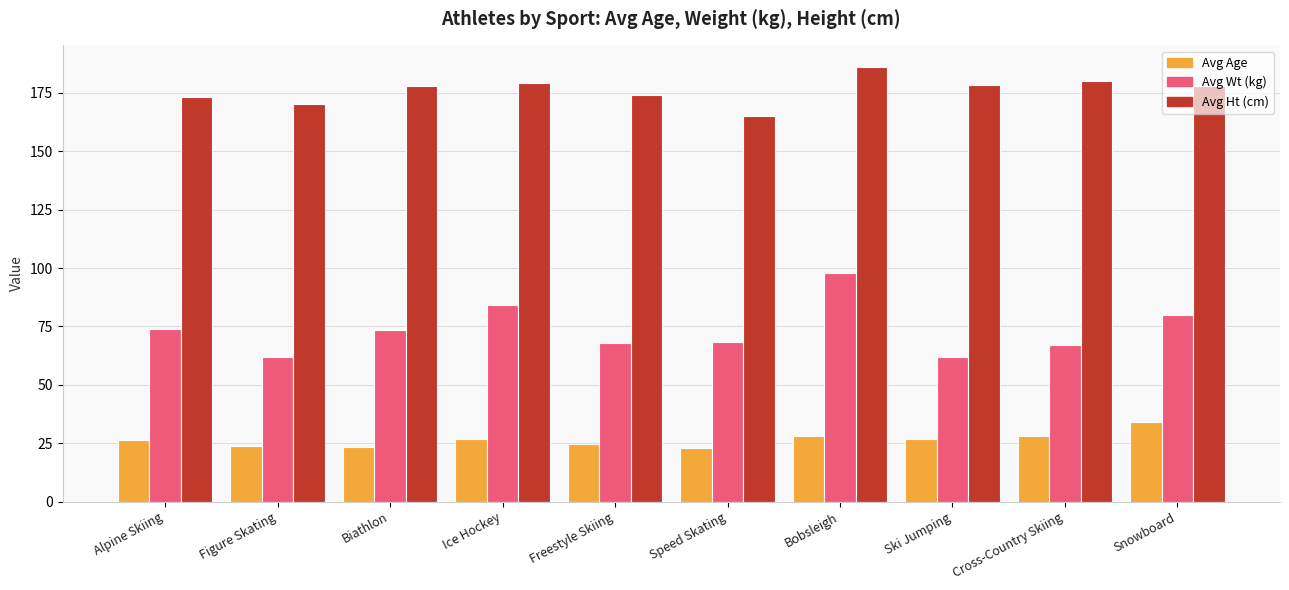

What is the smallest value displayed?

23.0